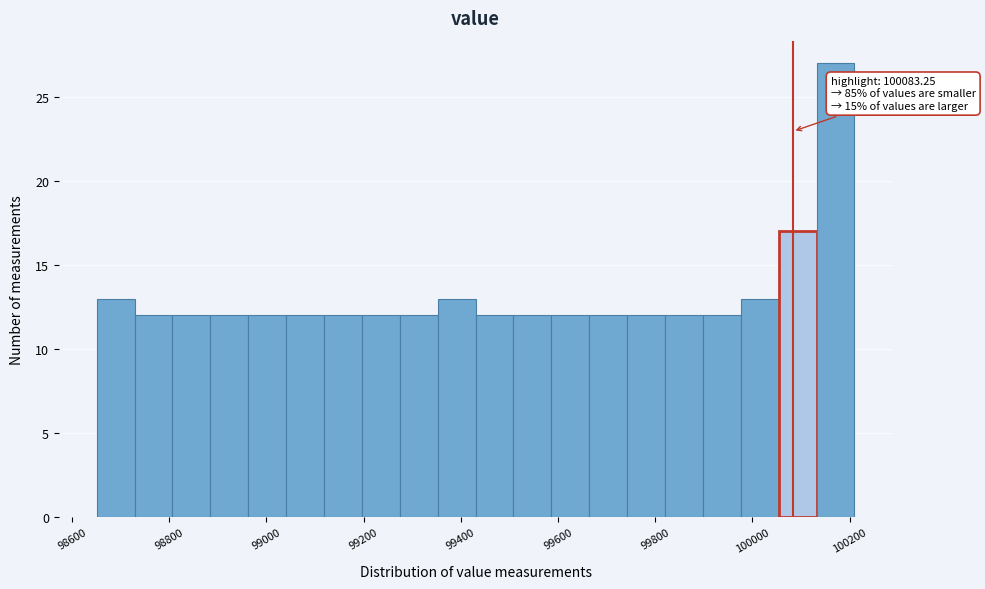

Read against the x-axis, roughly where is the centre of the tallest bar?

100180